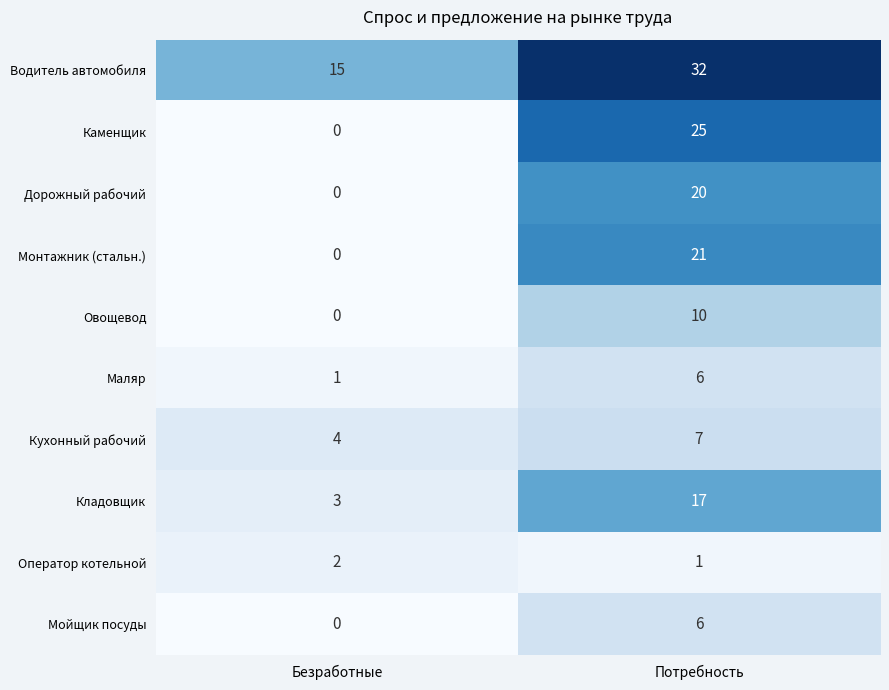

The value of Мойщик посуды at Потребность is 3. True or false?

False